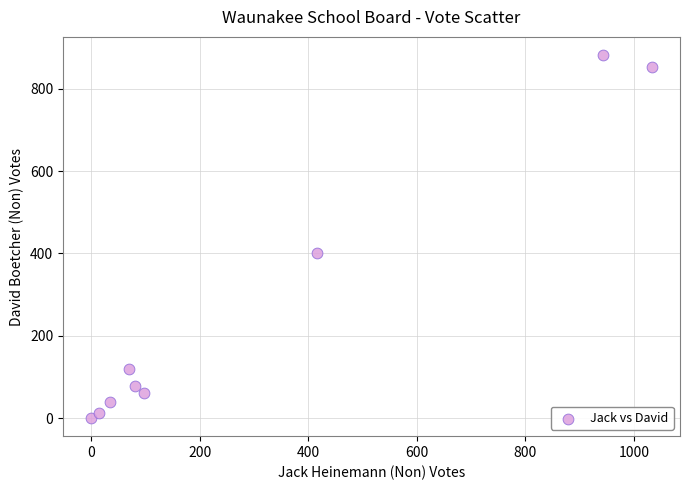

What Y value in the scatter plot is closest to 441?

400